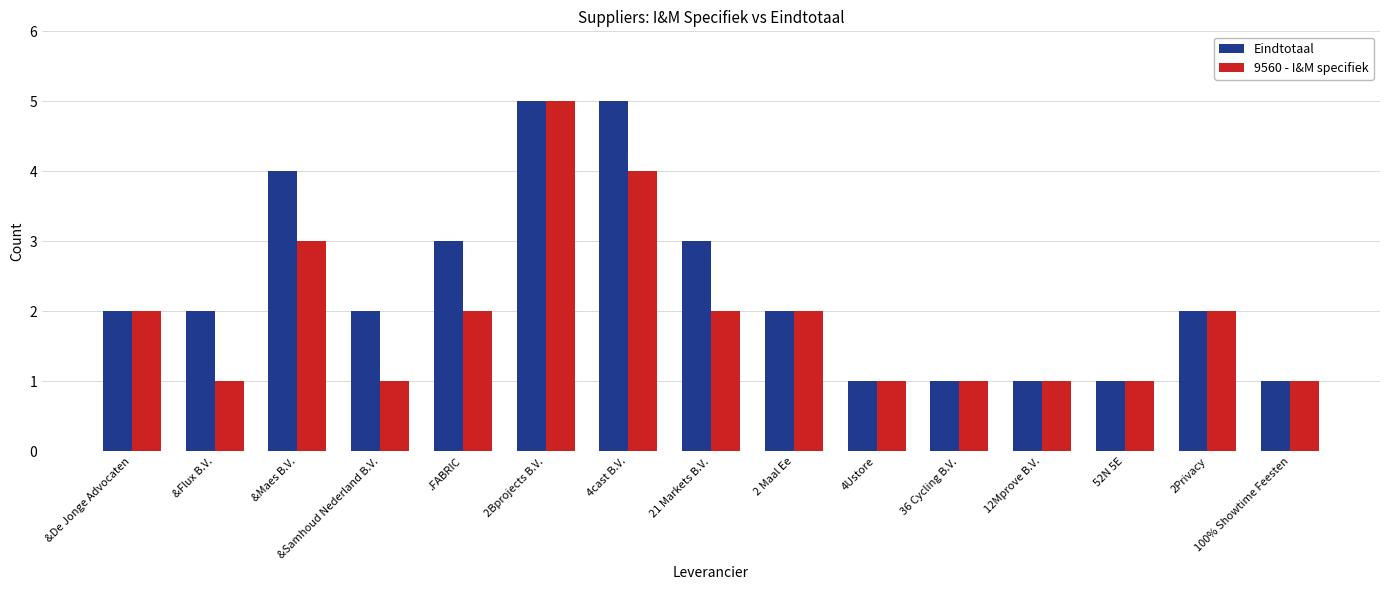

The Eindtotaal series shows 3 at &De Jonge Advocaten. True or false?

False